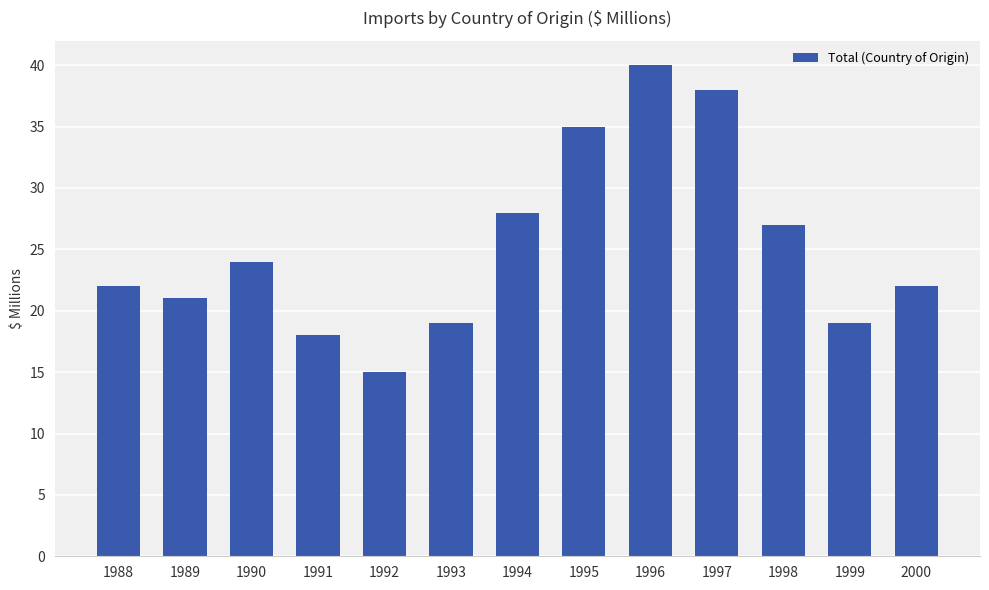

What is the change in value from 1990 to 1992?

-9